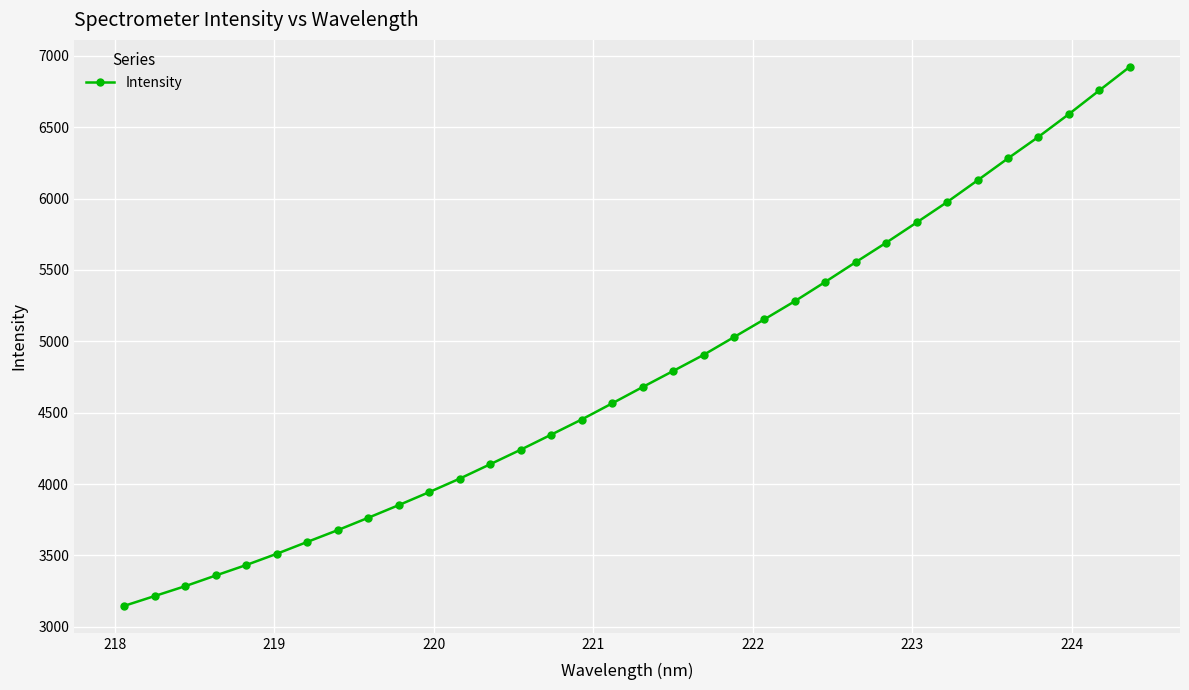

What is the average value?

4764.5